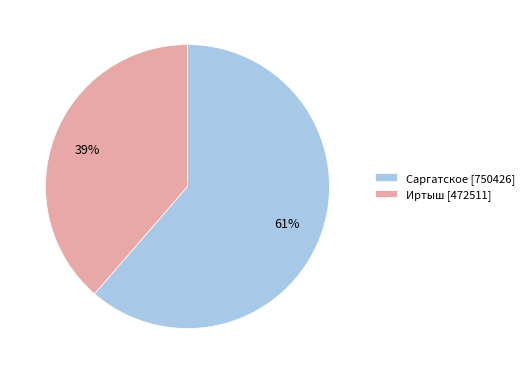

How many slices are in this pie chart?

2